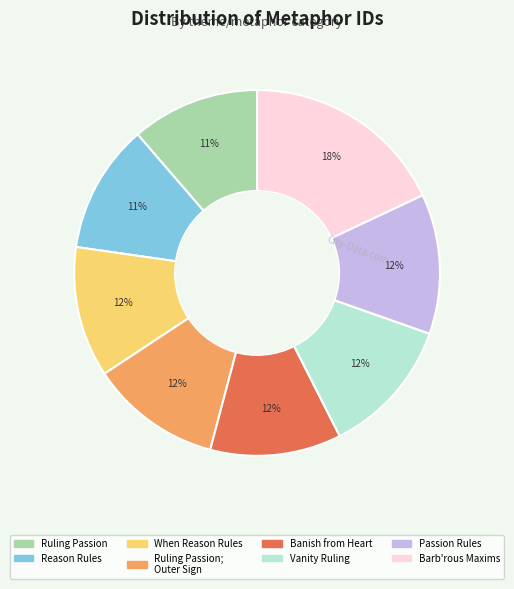

To the nearest percent, what is the average slice percentage?

12%